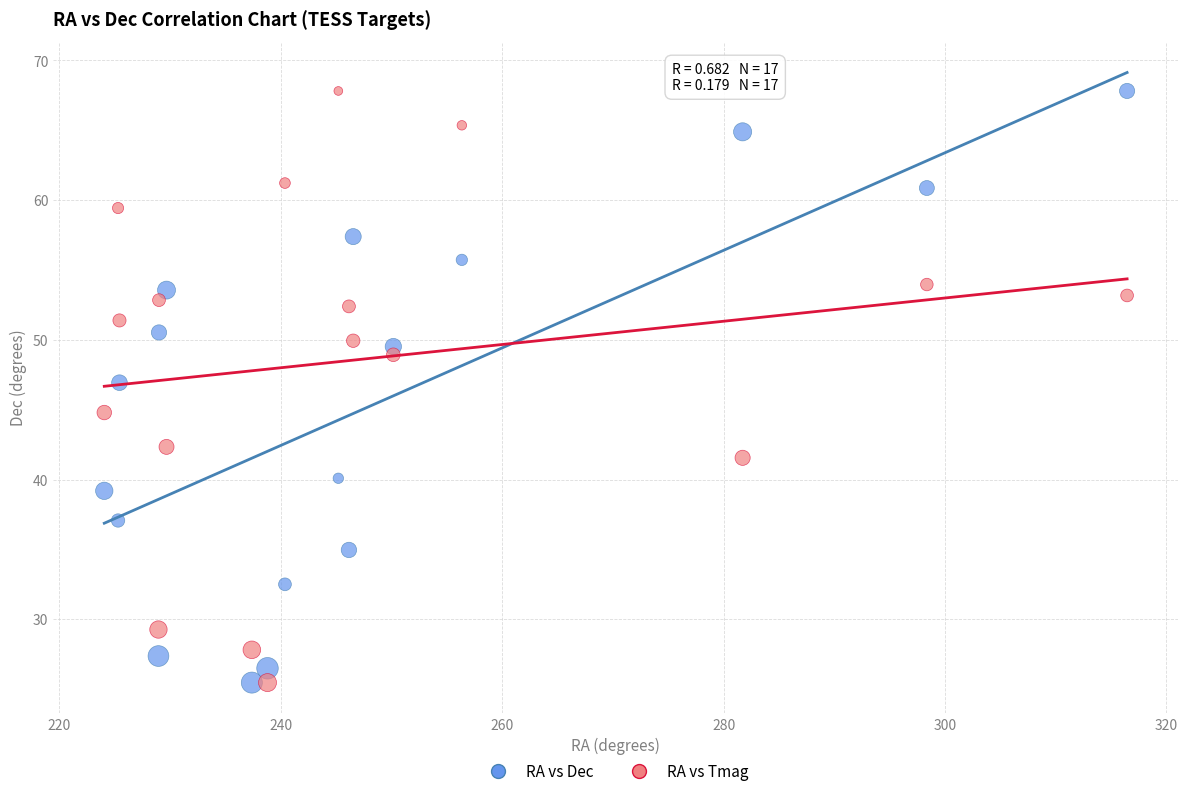

Across all data points, what is the range of X values (max minus min)?

92.4